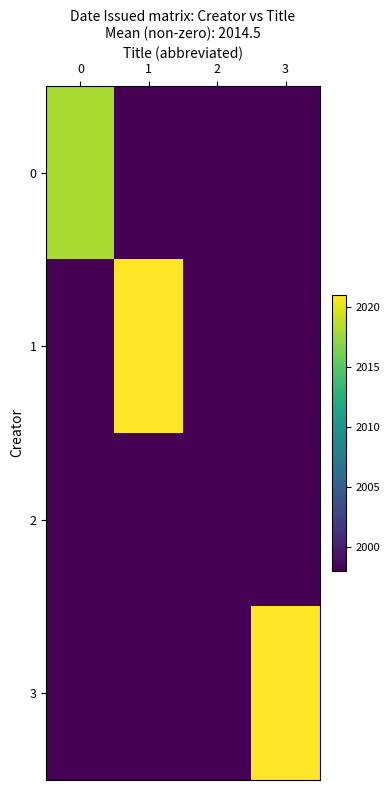

Which series has the widest spread of values?

row_1